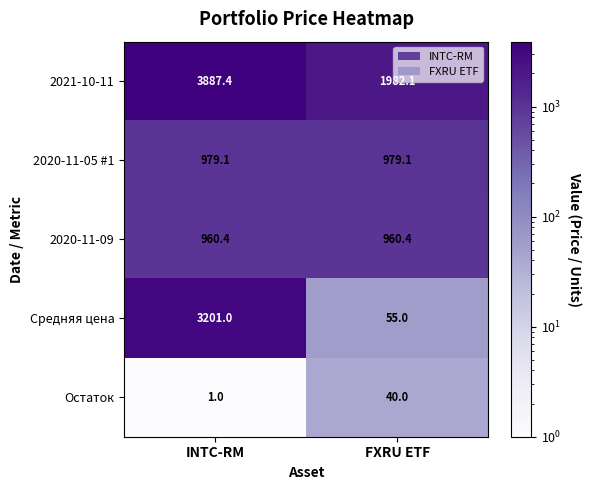

What is the difference between the highest and lowest values at FXRU ETF?

1942.1